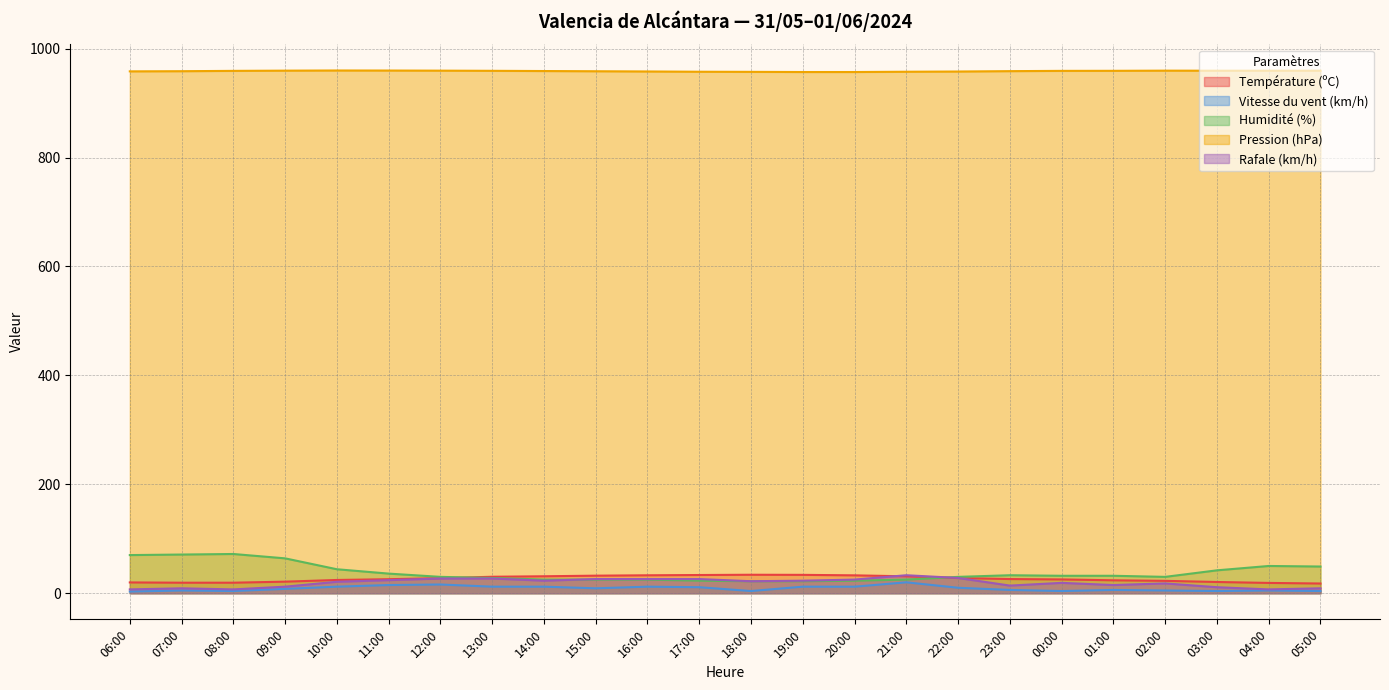

How many values in the Vitesse du vent (km/h) series exceed 9?

11